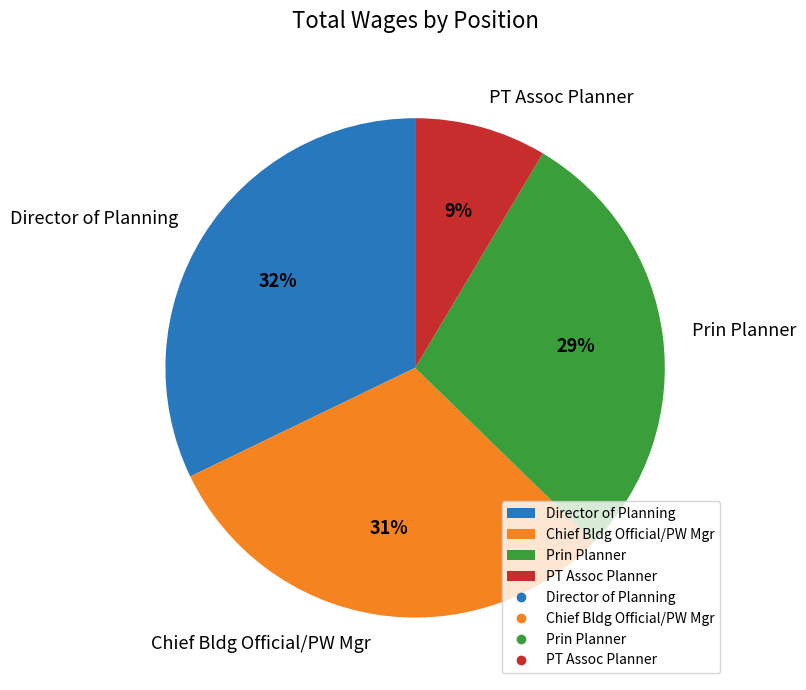

What percentage is the PT Assoc Planner slice, to the nearest percent?

9%